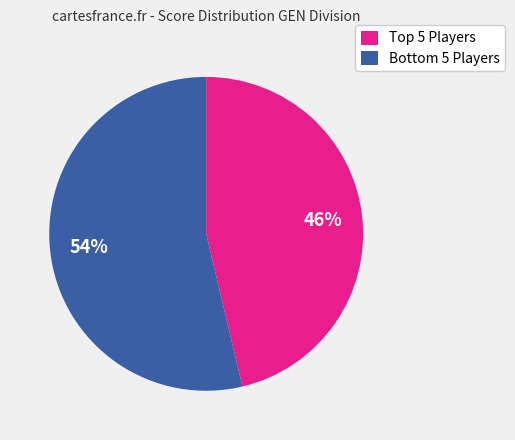

To the nearest percent, what is the average slice percentage?

50%